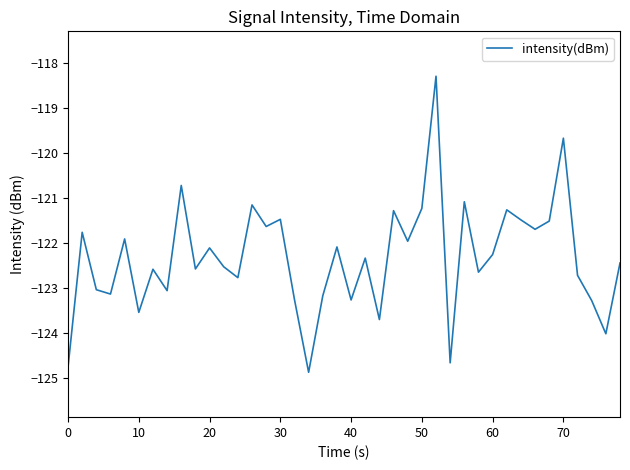

What is the maximum value shown in the chart?

-118.3